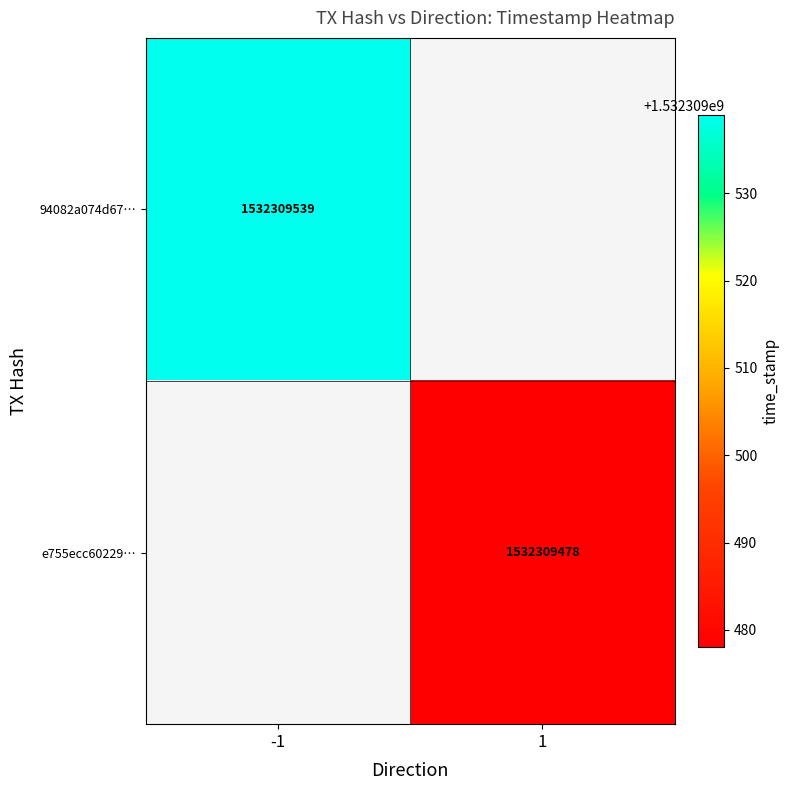

Rank the series at time_stamp from lowest to highest value.

e755ecc602298303b94d4557d806a3ebd69e995, 94082a074d6780a1b31dc4a5be576544a1b7a3b